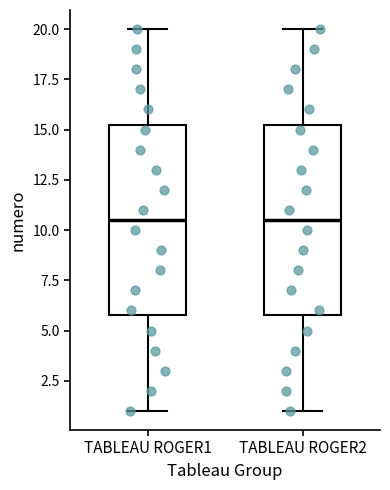

Reading left to right, read every box against the y-axis: the position of its median line, the range the box covers, and the ends of its whiskers. The values are not printed on the chart, so give them approximately, as read against the axis.

TABLEAU ROGER1: median 10.5, box 6.0 to 15.5, whiskers 1.0 to 20.0
TABLEAU ROGER2: median 10.5, box 6.0 to 15.5, whiskers 1.0 to 20.0